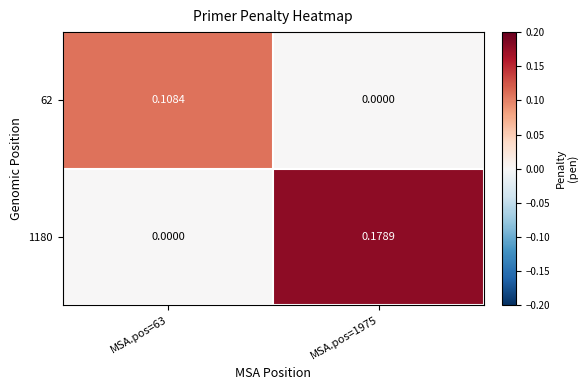

Is the value of 1180 at MSA.pos=1975 greater than the value of 62 at MSA.pos=63?

Yes